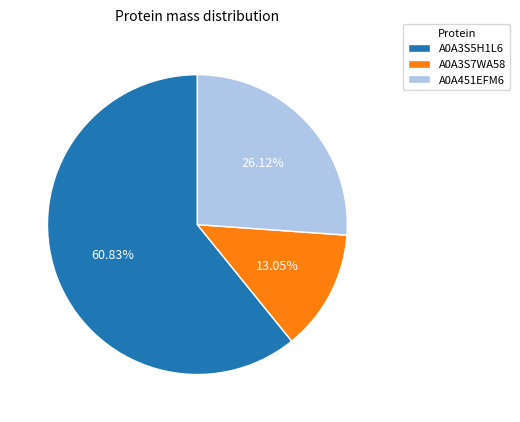

Approximately how many times larger is the value at A0A3S7WA58 compared to A0A451EFM6?

0.5